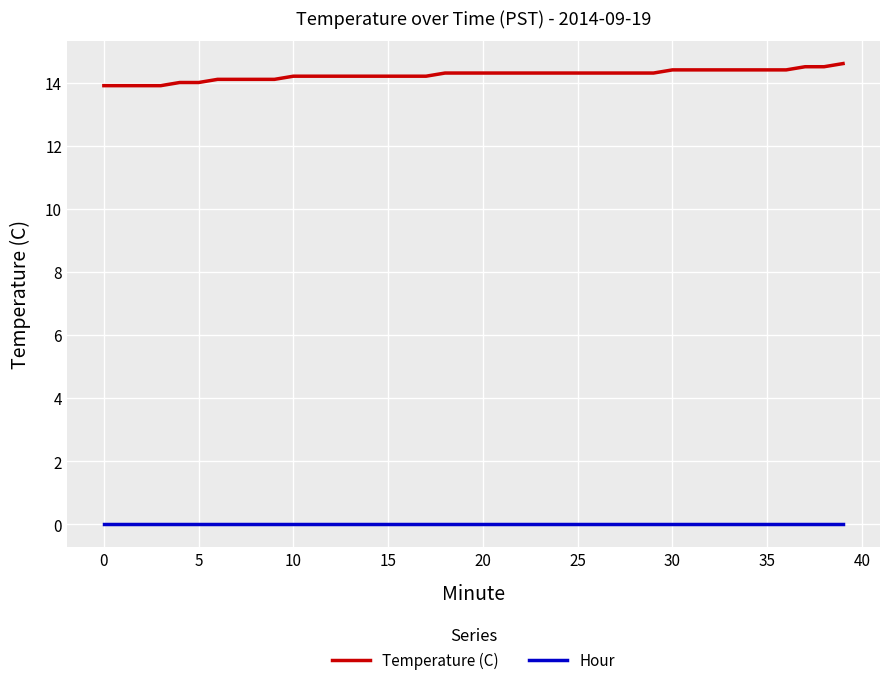

Rank the series by their maximum value, from lowest to highest.

Hour, Temperature (C)